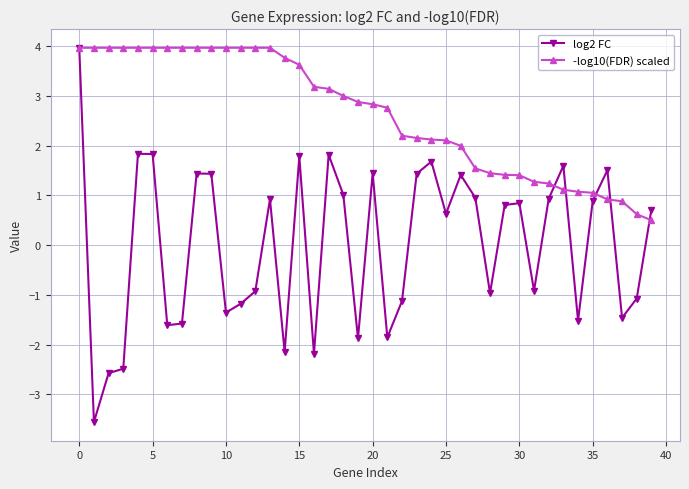

What is the value of the -log10(FDR) scaled point at the 18th from the left?

3.1